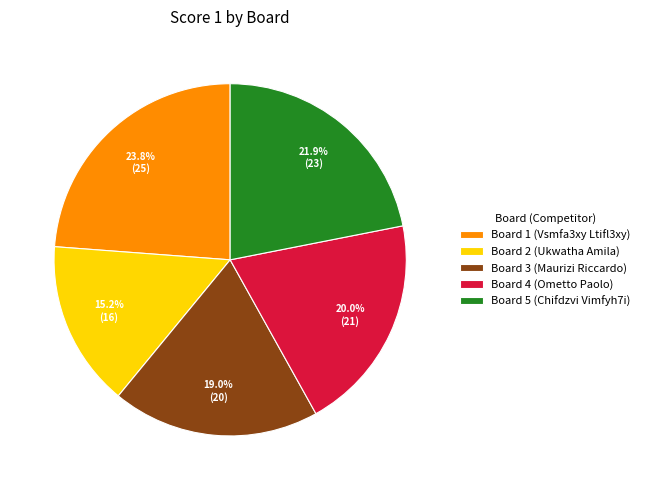

Which category has the smallest portion of the pie?

Board 2 (Ukwatha Amila)